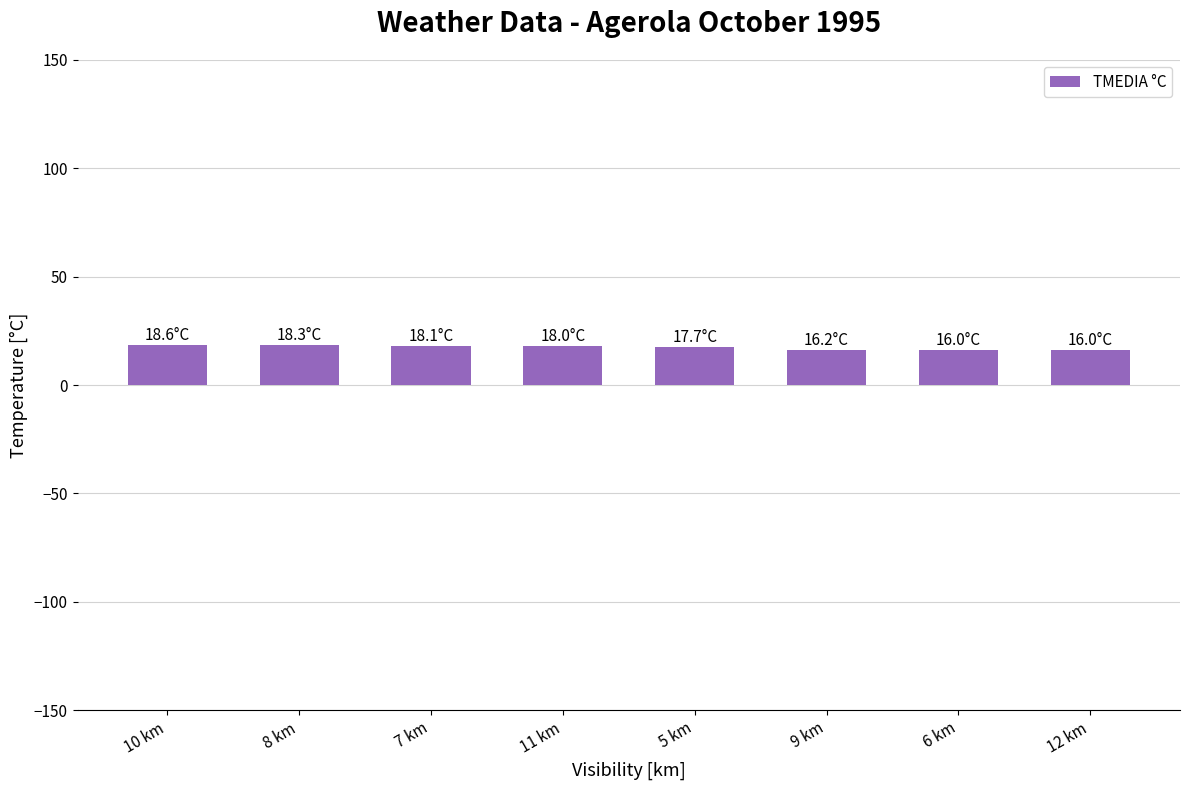

Are the bars horizontal?

No